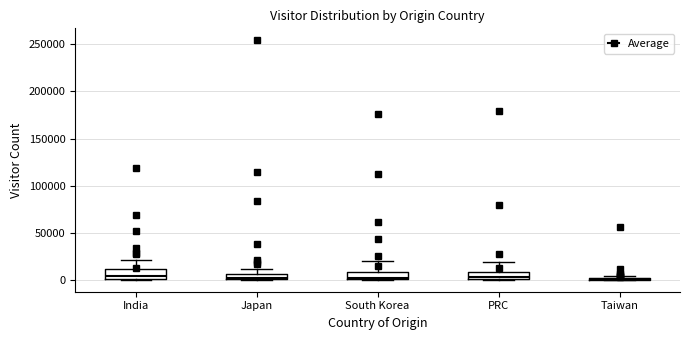

Where is the upper edge of the box for South Korea on the y-axis? The values are not printed on the chart, so give them approximately, as read against the axis.

10000